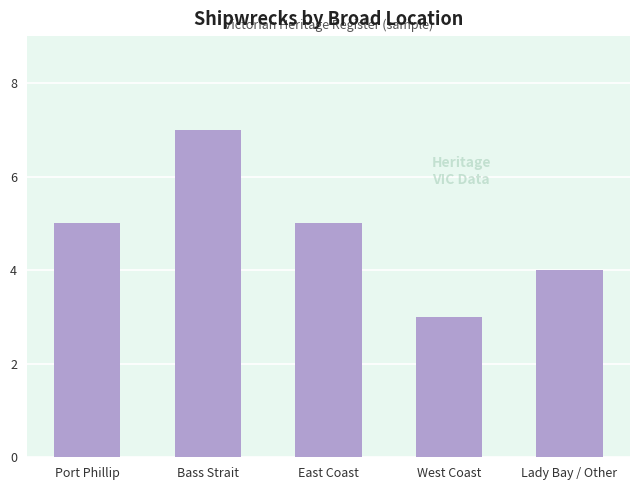

At which category does the chart reach its peak across all series?

Bass Strait